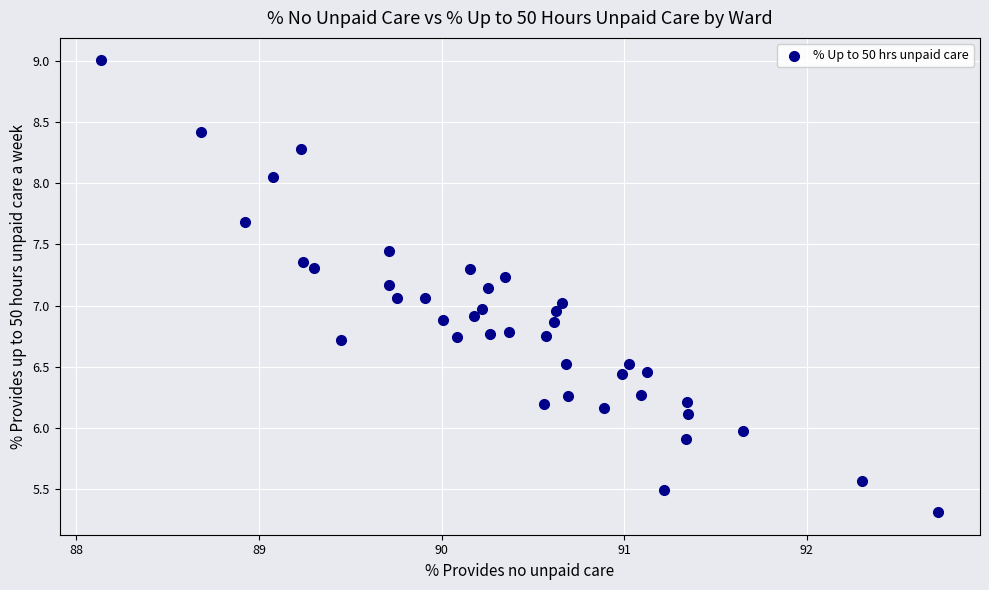

What is the range of Y values (max minus min)?

3.7